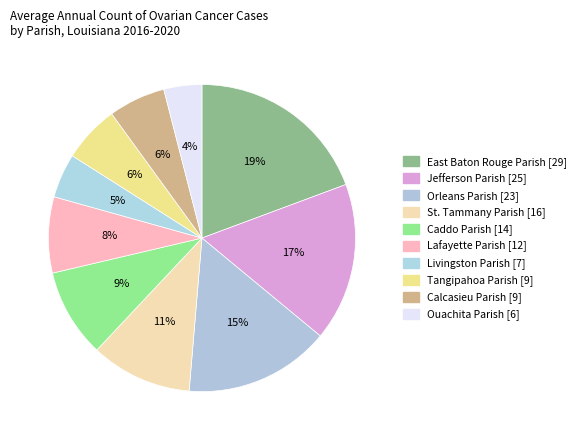

Does Ouachita Parish account for over 50% of the chart?

No